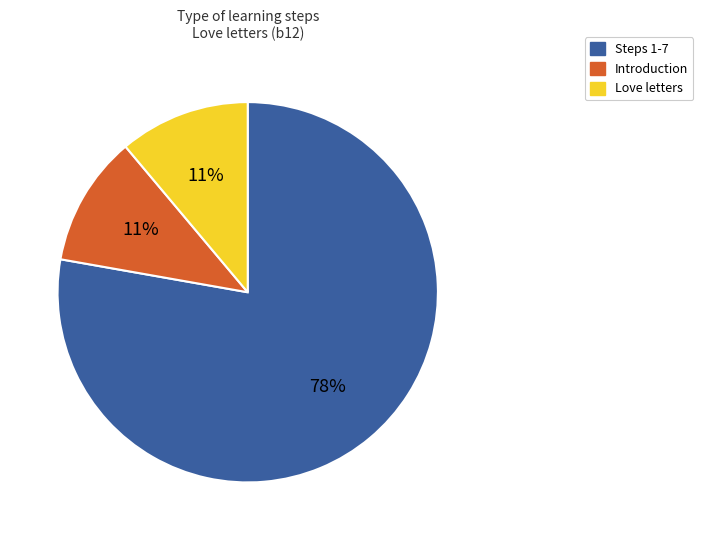

True or false: Love letters accounts for 1% of the total.

False